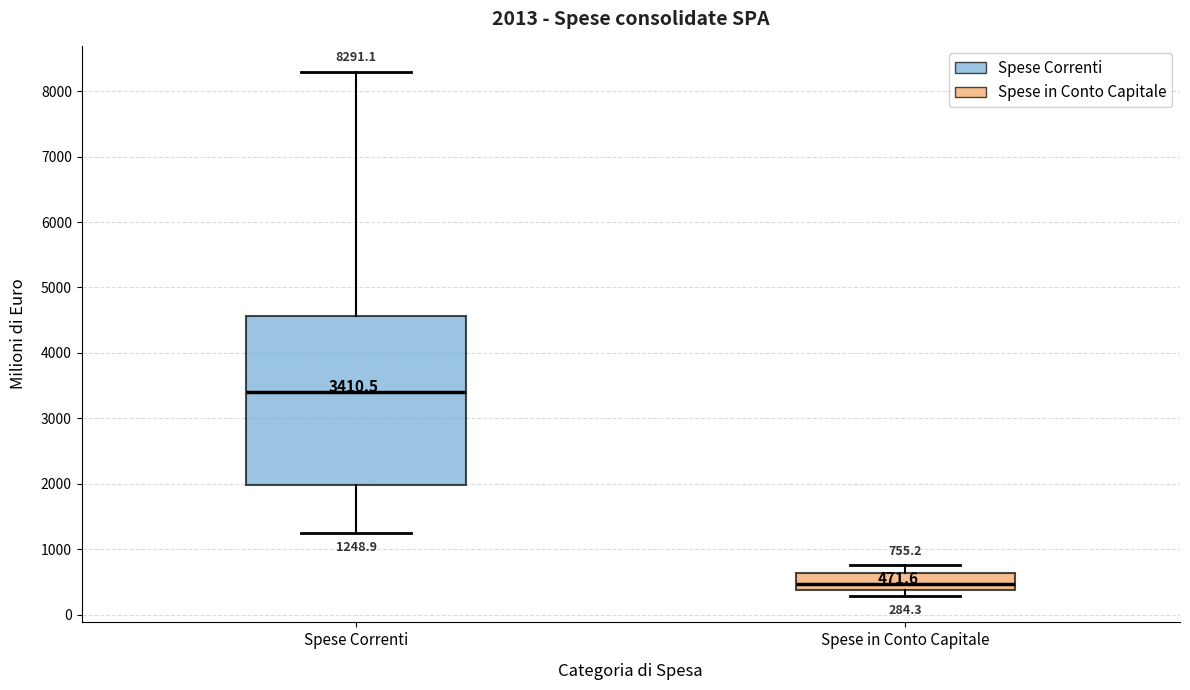

Comparing the boxes themselves (not the whiskers), which one is the tallest?

Spese Correnti